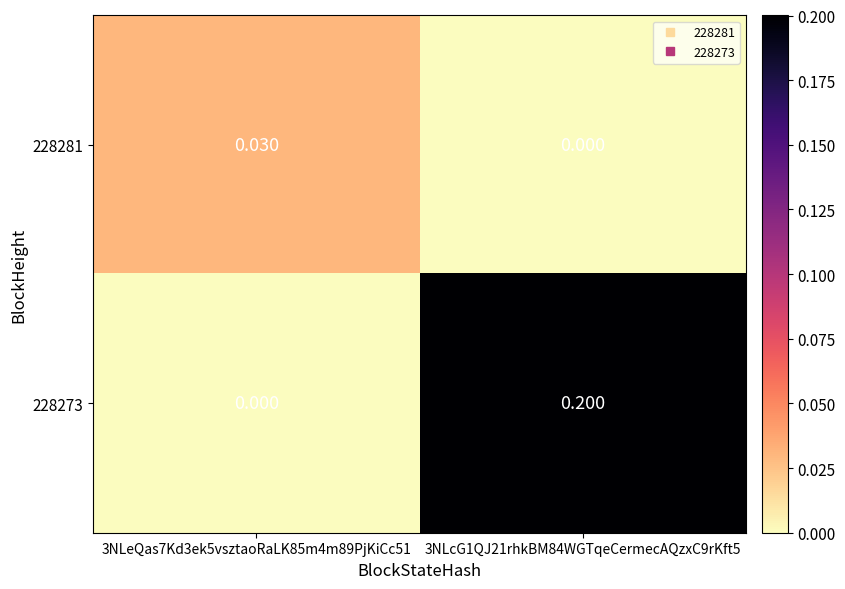

Is the value of 228273 at 3NLeQas7Kd3ek5vsztaoRaLK85m4m89PjKiCc51 greater than the value of 228281 at 3NLeQas7Kd3ek5vsztaoRaLK85m4m89PjKiCc51?

No